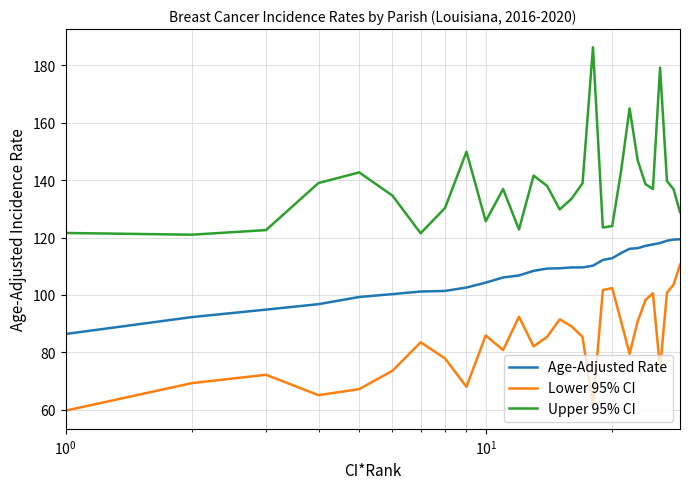

Which series has the largest total across all categories?

Upper 95% CI